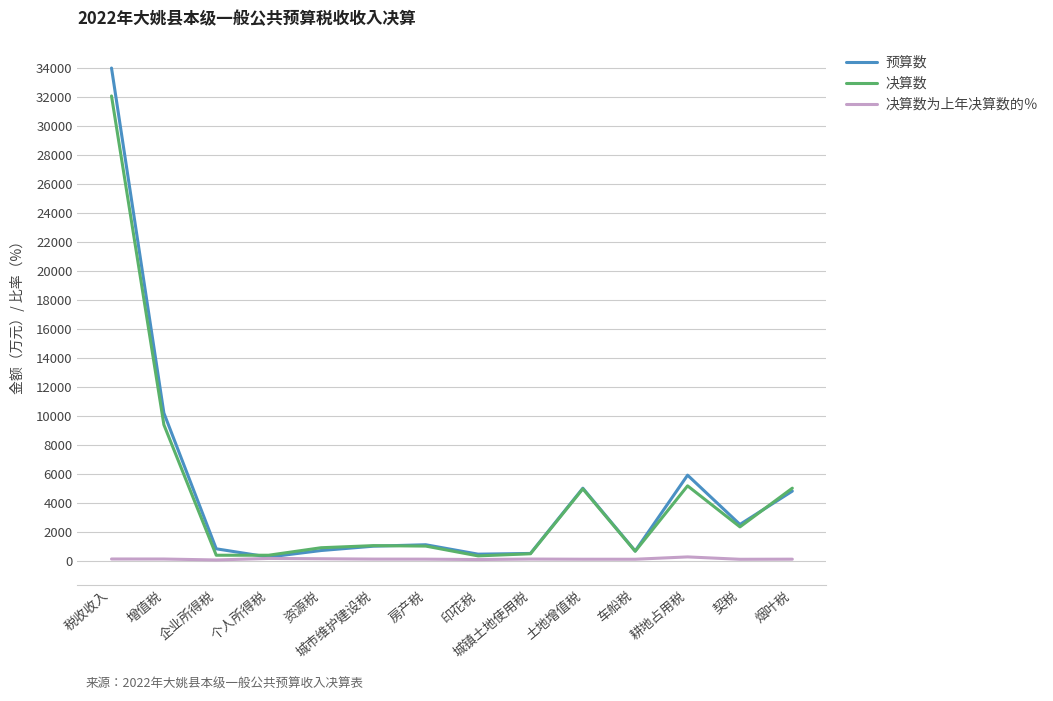

True or false: 预算数 has more than 0 points higher than both neighbors.

True